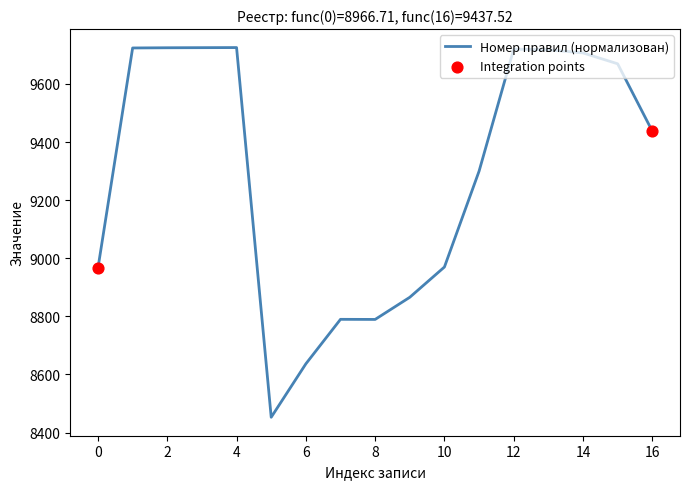

What is the difference between the maximum and minimum values?

1272.5